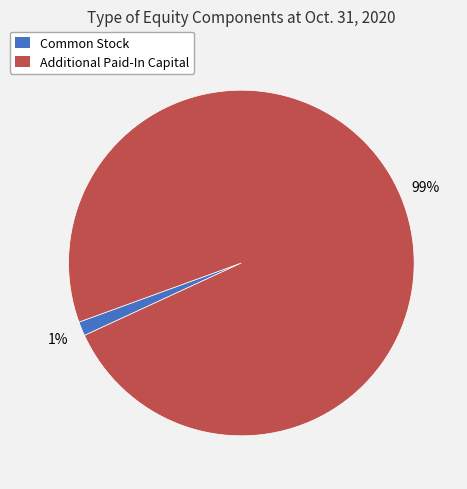

To the nearest percent, what percentage of the pie is Additional Paid-In Capital?

99%